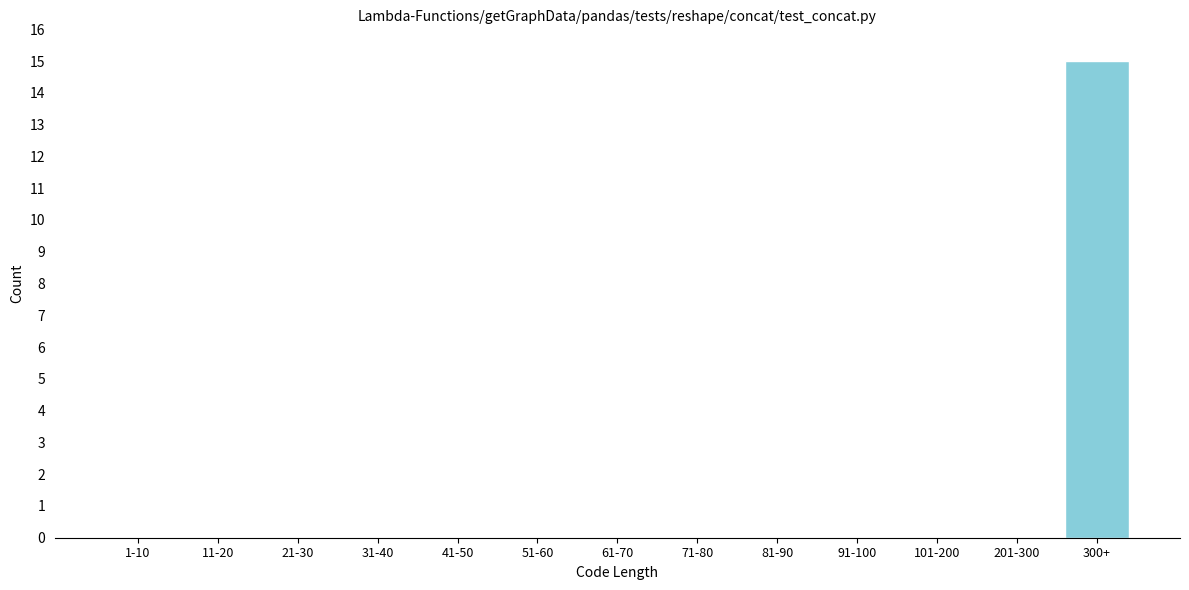

Reading left to right, what are all the values shown in this chart?

1-10=0	11-20=0	21-30=0	31-40=0	41-50=0	51-60=0	61-70=0	71-80=0	81-90=0	91-100=0	101-200=0	201-300=0	300+=15